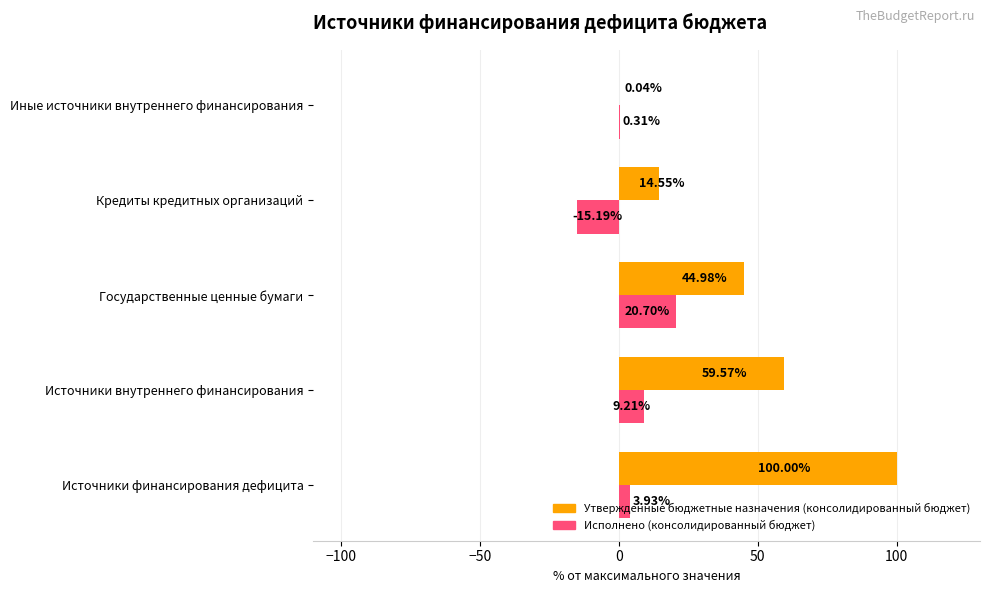

Is the value of Исполнено (консолидированный бюджет) at Иные источники внутреннего финансирования greater than the value of Утвержденные бюджетные назначения (консолидированный бюджет) at Государственные ценные бумаги?

No